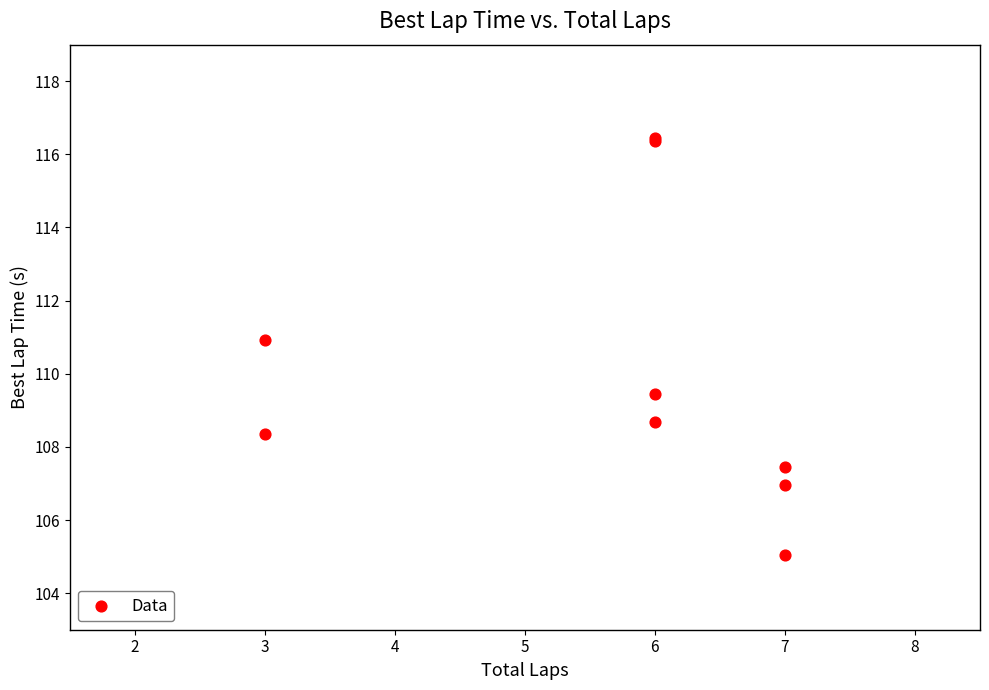

What Y value in the scatter plot is closest to 110?

109.5